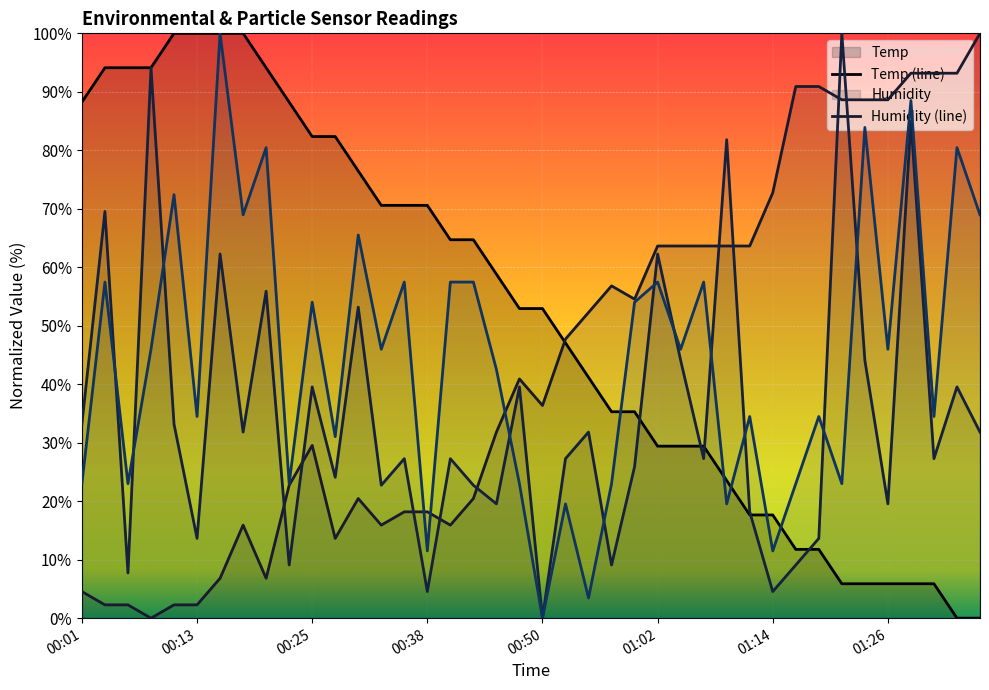

Which has a higher value, 00:13 or 00:01?

00:13